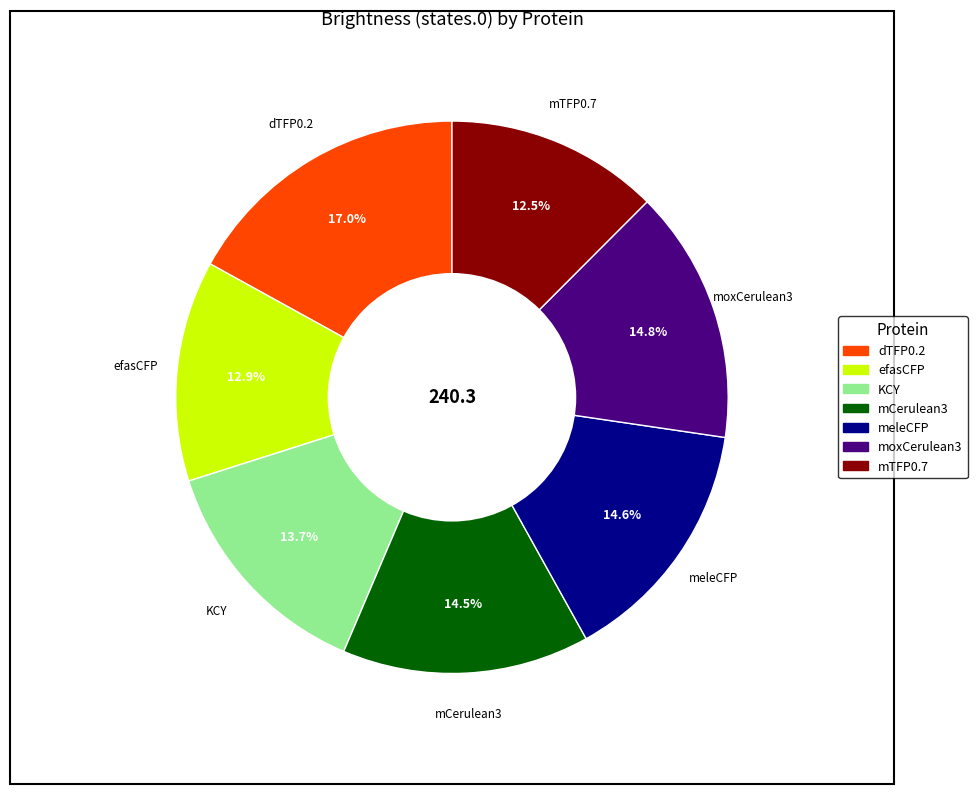

To the nearest percent, what percentage of the pie is efasCFP?

13%